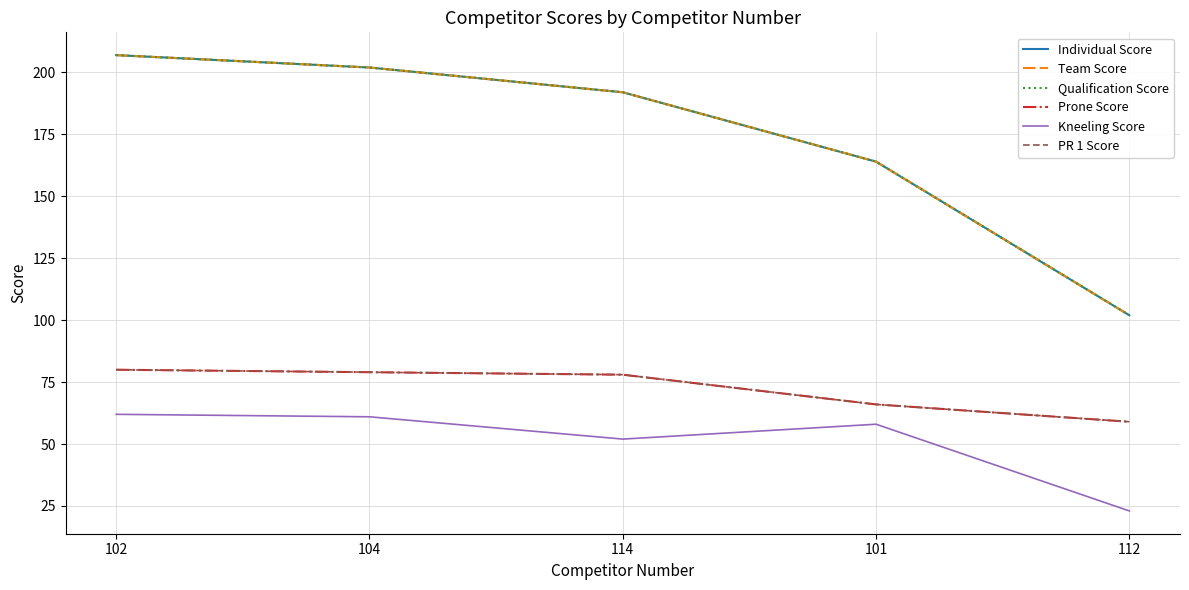

The value of Kneeling Score at 101 is 58. True or false?

True